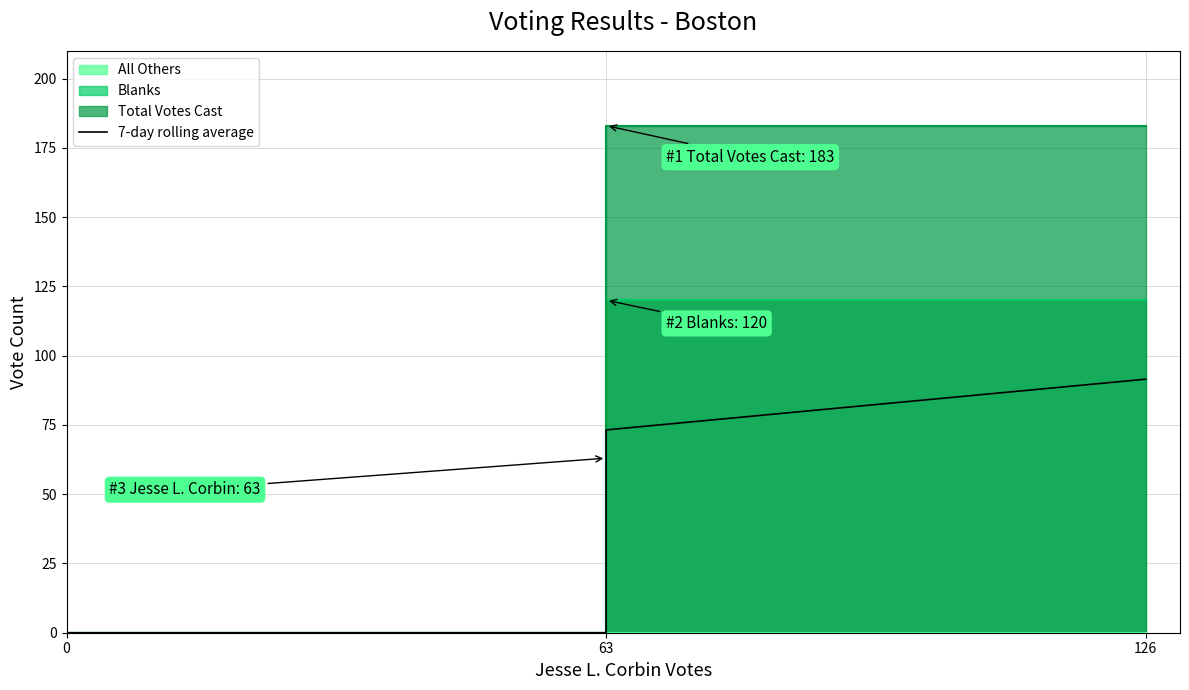

Reading left to right, what are all the values shown in this chart?

0.0	0.0	73.2	91.5